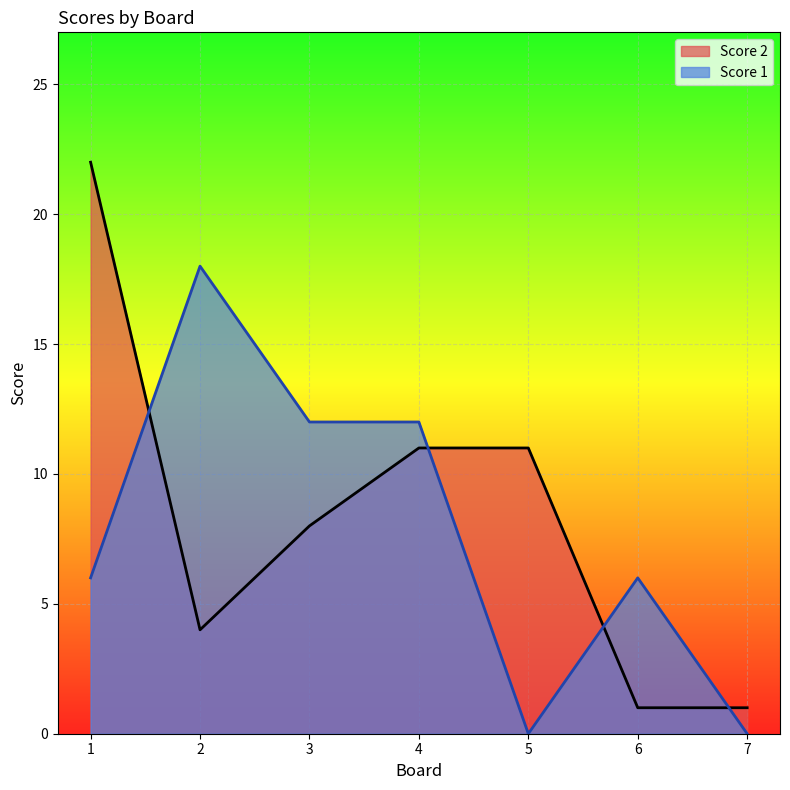

Between 3 and 5, which series saw the biggest shift?

Score 1